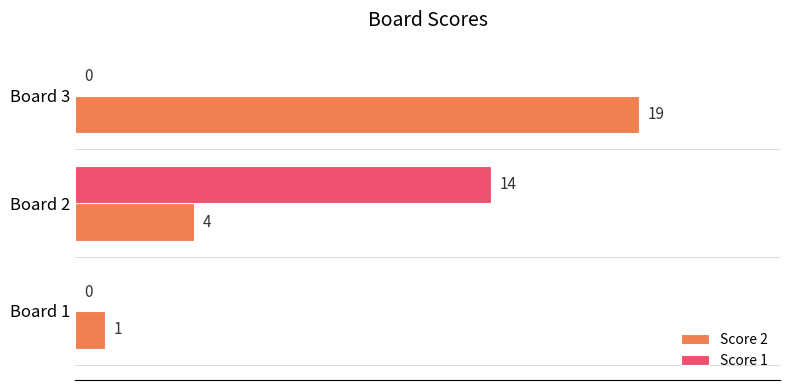

Is the value of Score 2 at Board 1 greater than the value of Score 1 at Board 3?

Yes